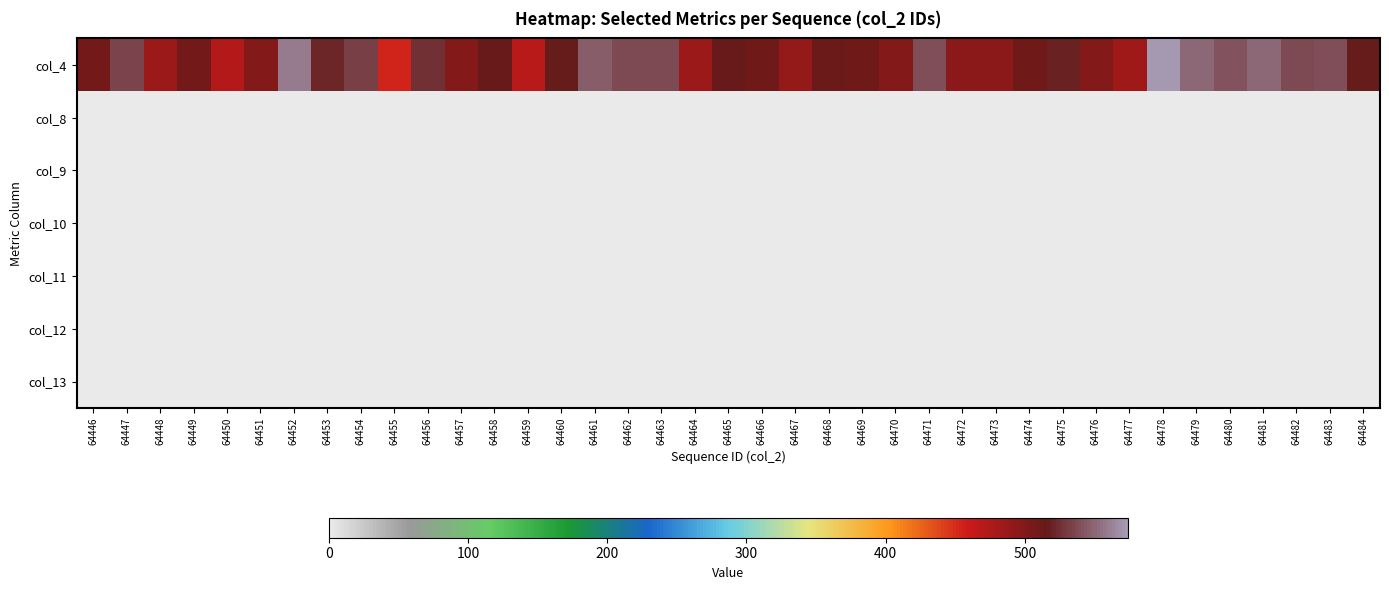

Which has a higher value, 64476 or 64463?

64463